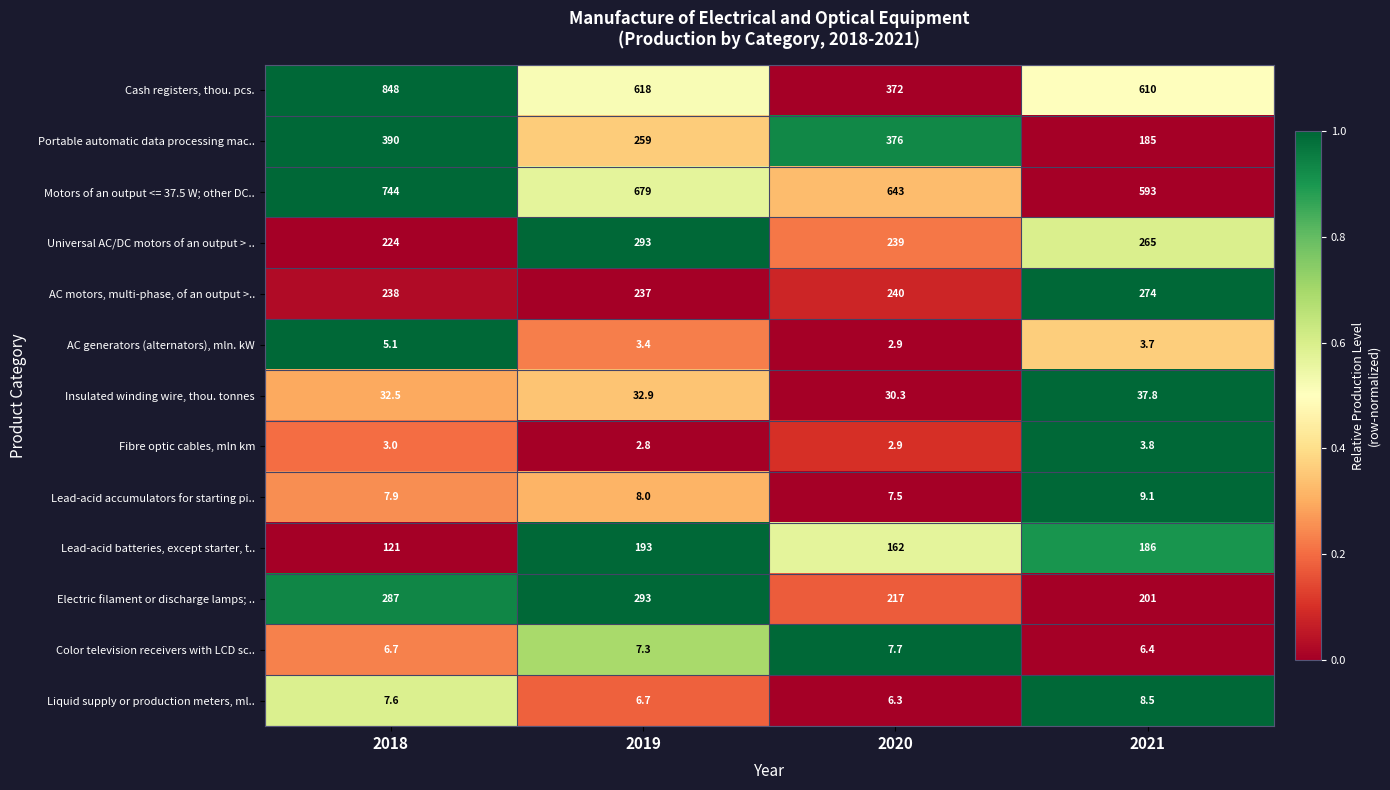

What is the spread (max minus min) of values at 2019?

676.2